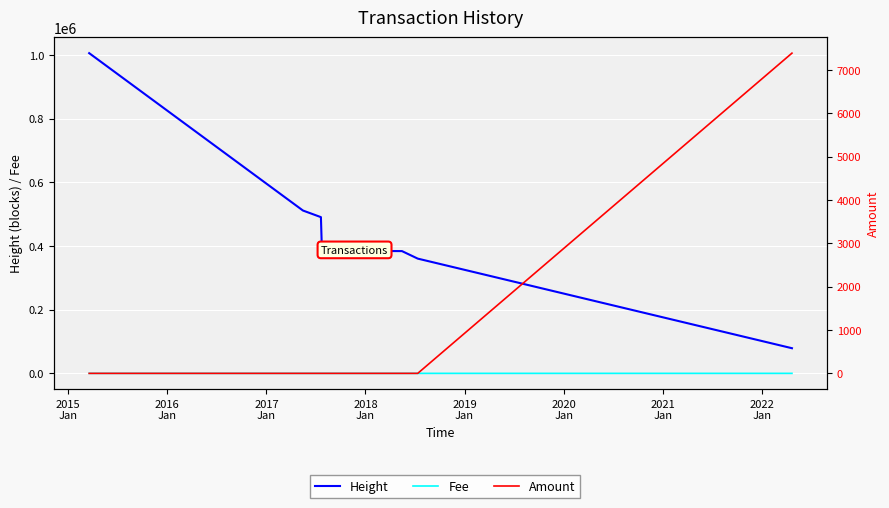

Does the chart display data point markers on the line(s)?

No